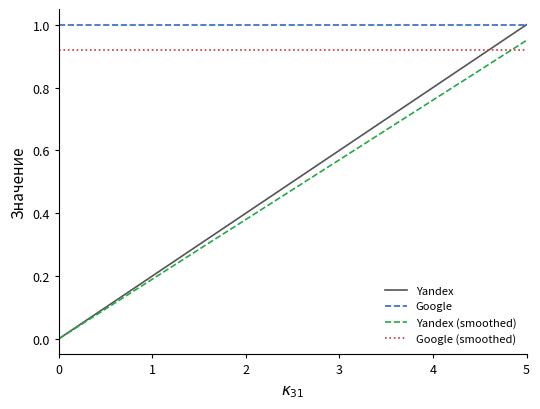

Which series has the widest spread of values?

Yandex